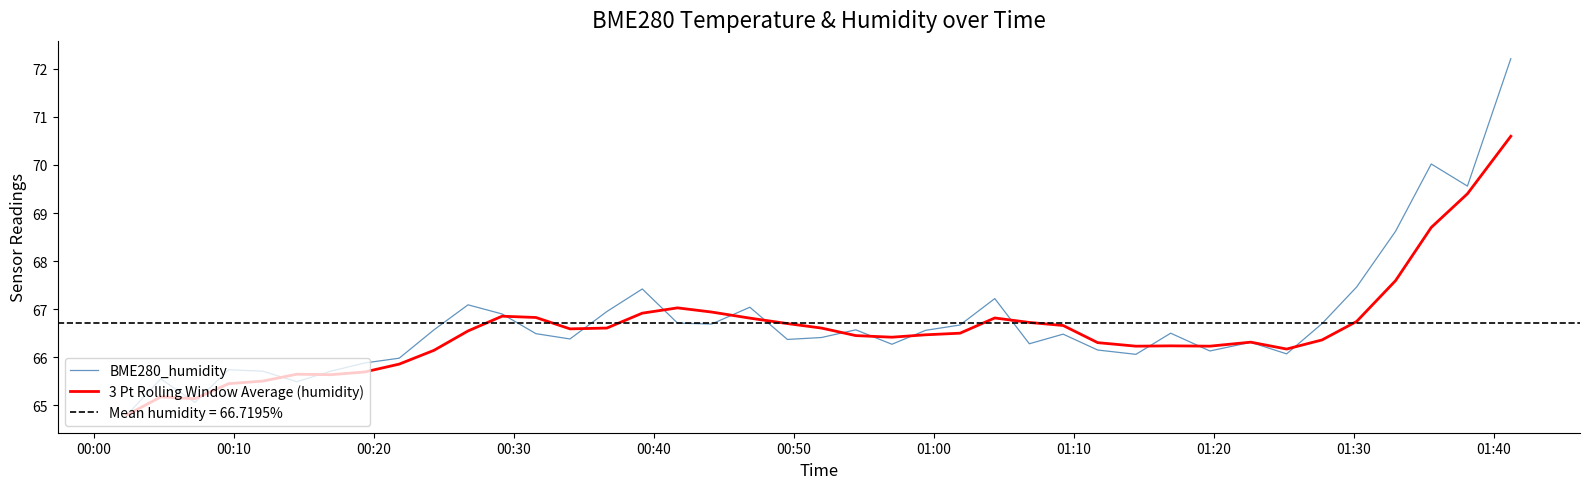

True or false: BME280_humidity and 3 Pt Rolling Window Average (humidity) cross at least once.

True